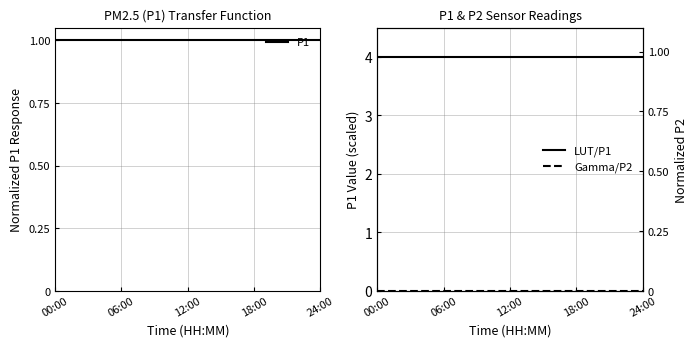

Rank the series by their maximum value, from highest to lowest.

LUT/P1, P1, Gamma/P2